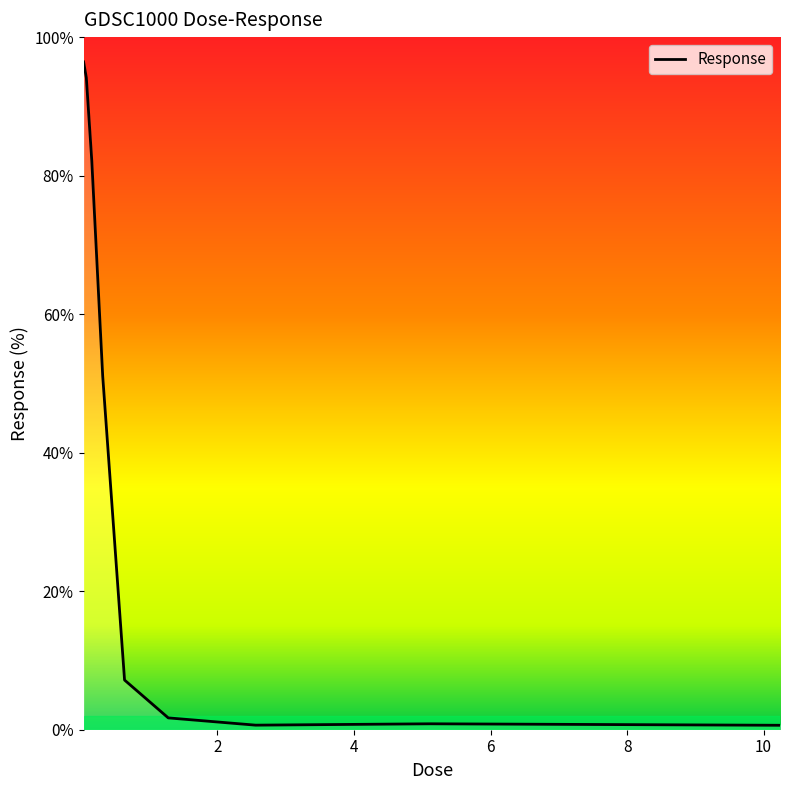

What is the difference between the maximum and minimum values?

95.8